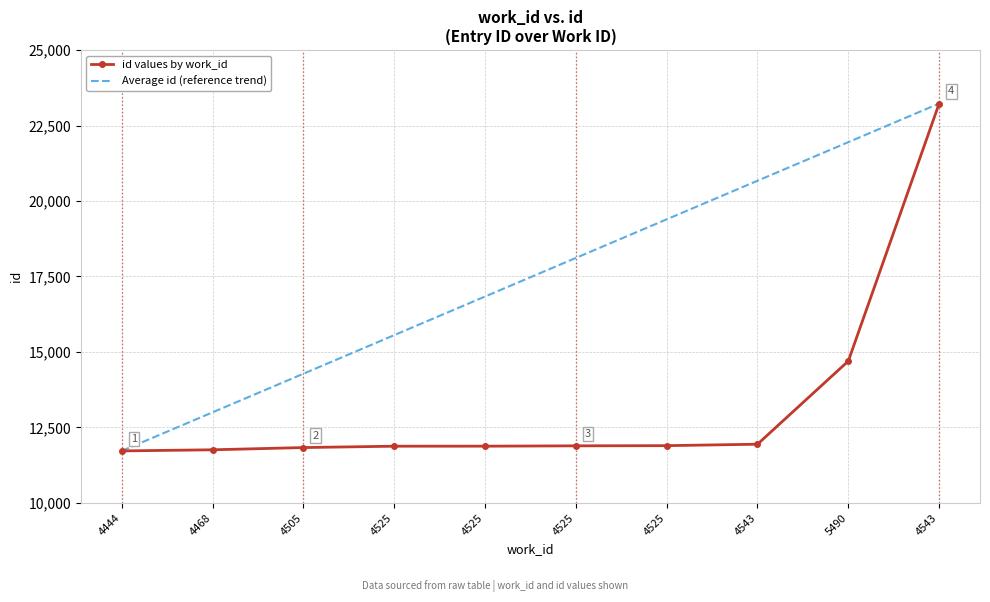

What is the label of the 8th point from the left?

4543